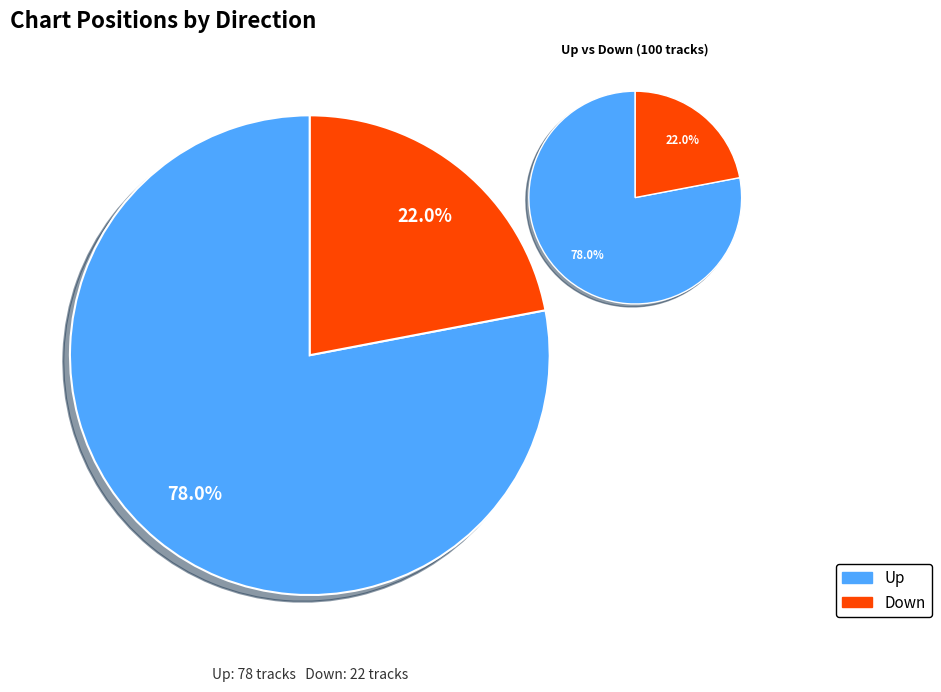

To the nearest percent, what percentage of the pie is up?

78%